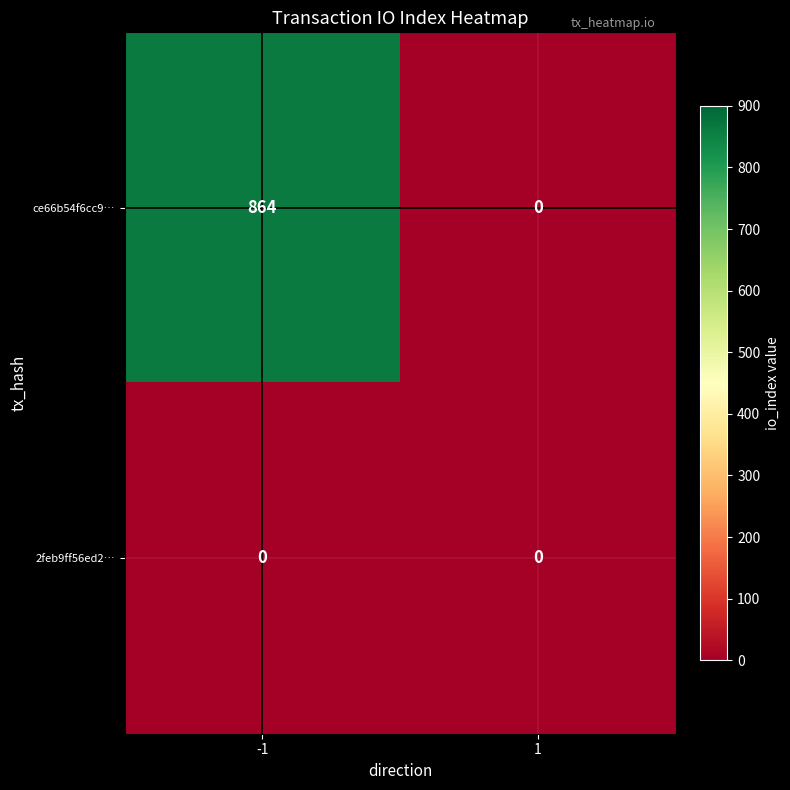

Count the number of categories in the chart.

2